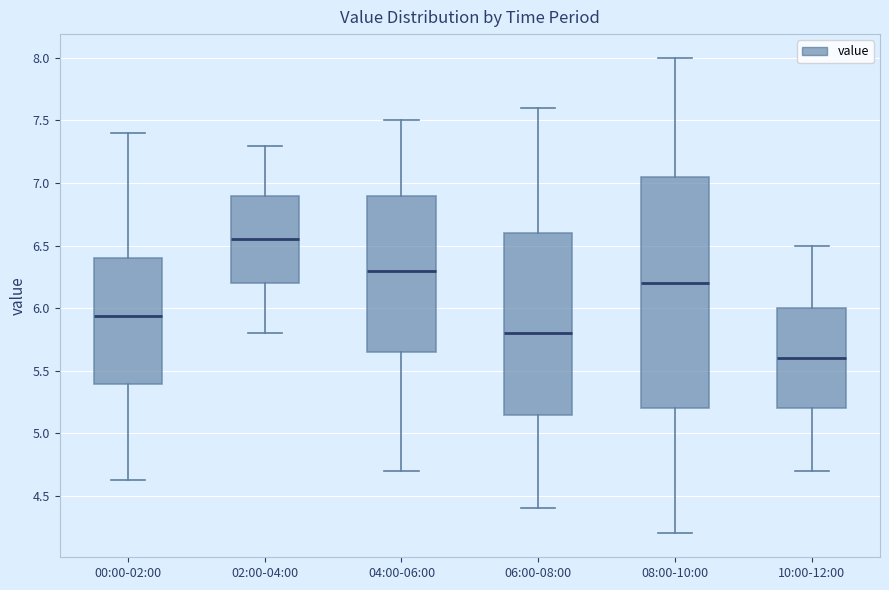

Reading left to right, read every box against the y-axis: the position of its median line, the range the box covers, and the ends of its whiskers. The values are not printed on the chart, so give them approximately, as read against the axis.

00:00-02:00: median 5.95, box 5.40 to 6.40, whiskers 4.65 to 7.40
02:00-04:00: median 6.55, box 6.20 to 6.90, whiskers 5.80 to 7.30
04:00-06:00: median 6.30, box 5.65 to 6.90, whiskers 4.70 to 7.50
06:00-08:00: median 5.80, box 5.15 to 6.60, whiskers 4.40 to 7.60
08:00-10:00: median 6.20, box 5.20 to 7.05, whiskers 4.20 to 8.00
10:00-12:00: median 5.60, box 5.20 to 6.00, whiskers 4.70 to 6.50